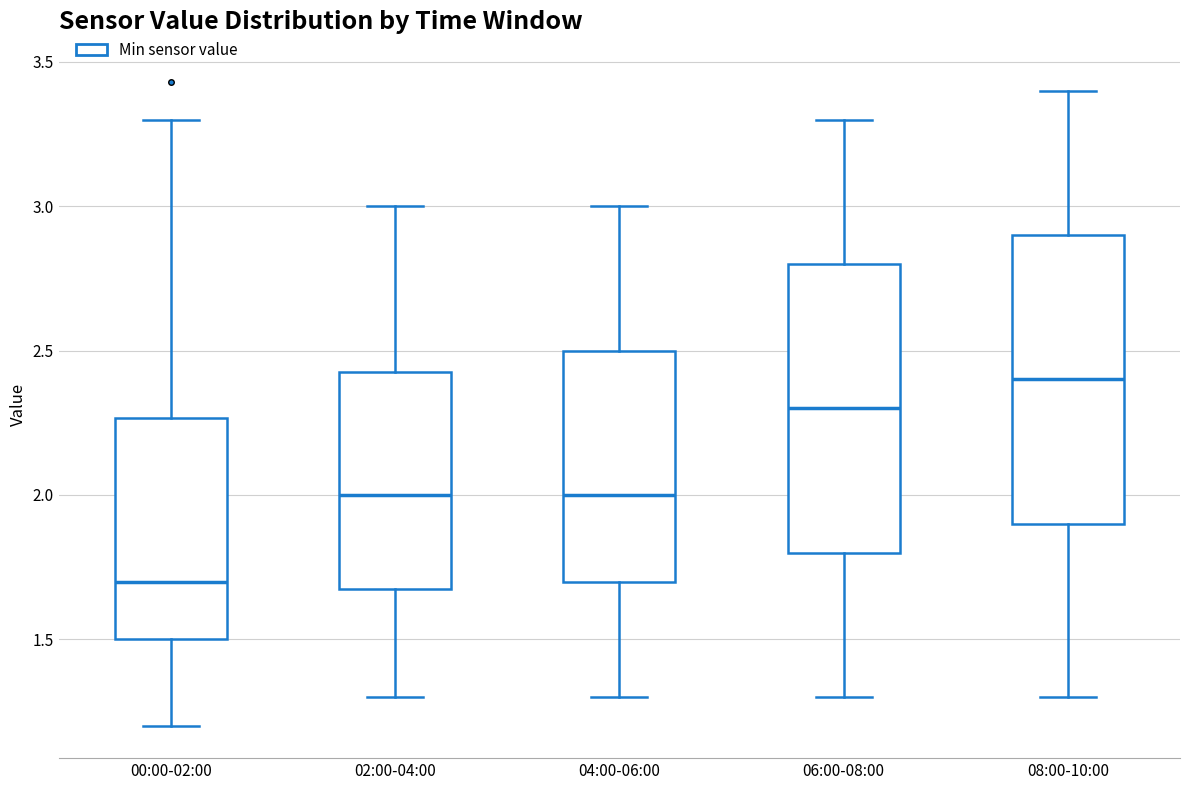

Where does the upper whisker of the box for 02:00-04:00 end on the y-axis? The values are not printed on the chart, so give them approximately, as read against the axis.

3.00